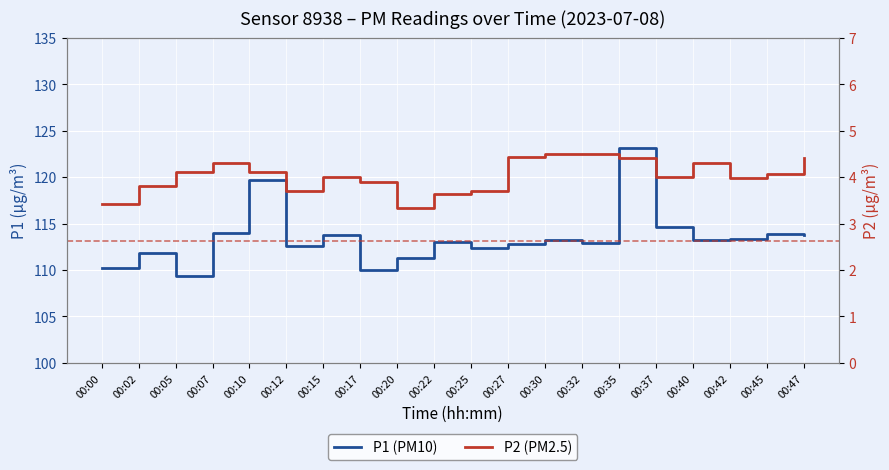

What is the value of the P2 (PM2.5) point at the 4th from the left?

4.3